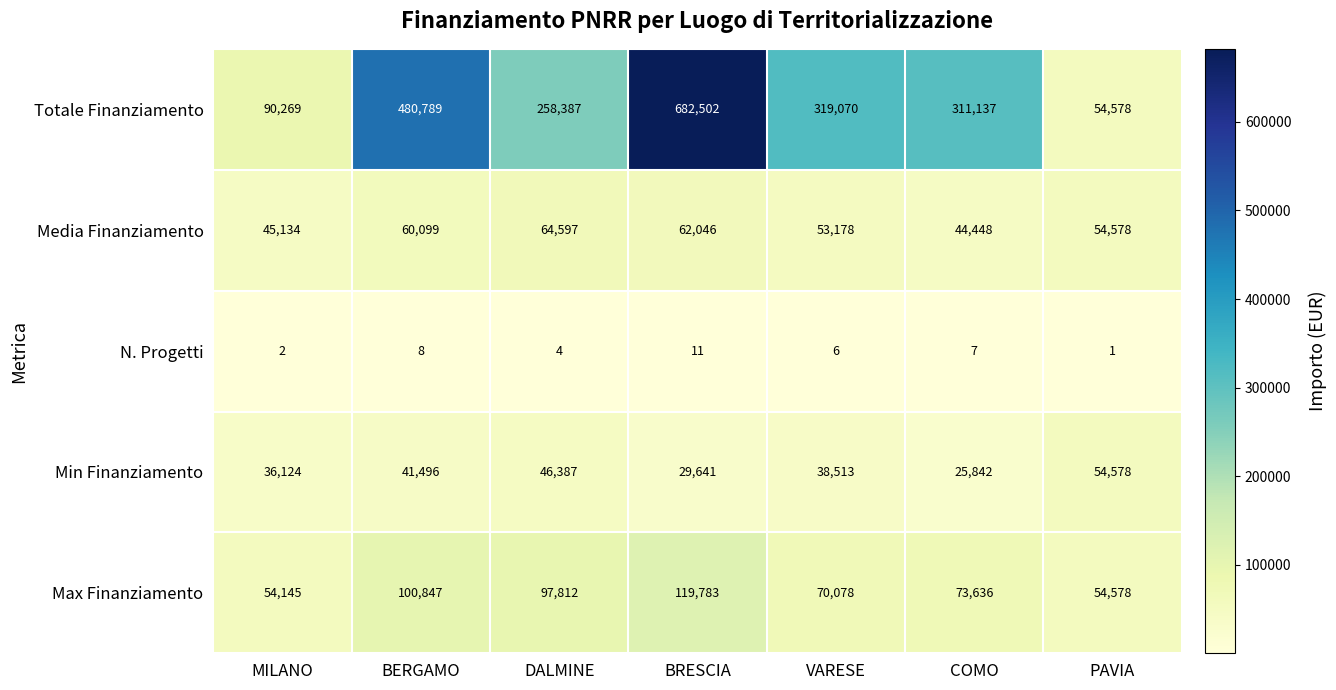

How many categories are shown in the chart?

7